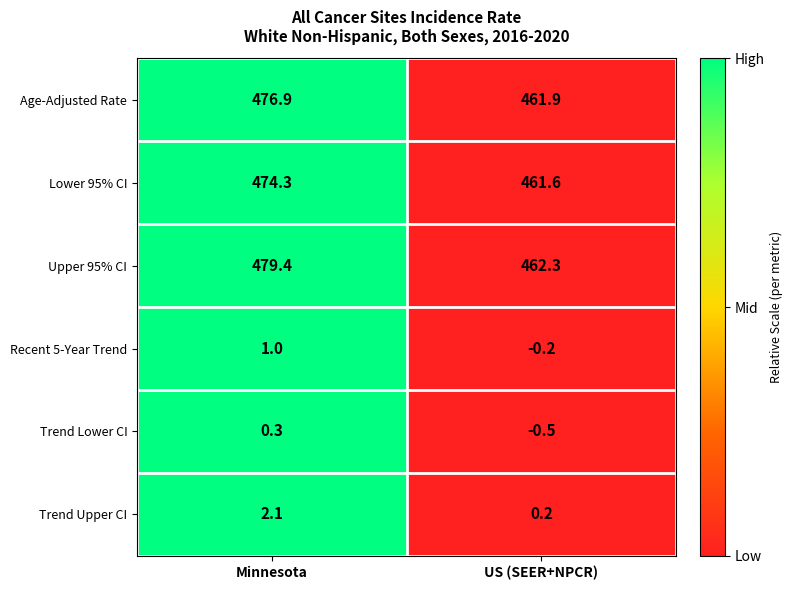

Between Minnesota and US (SEER+NPCR), which series saw the biggest shift?

Upper 95% CI